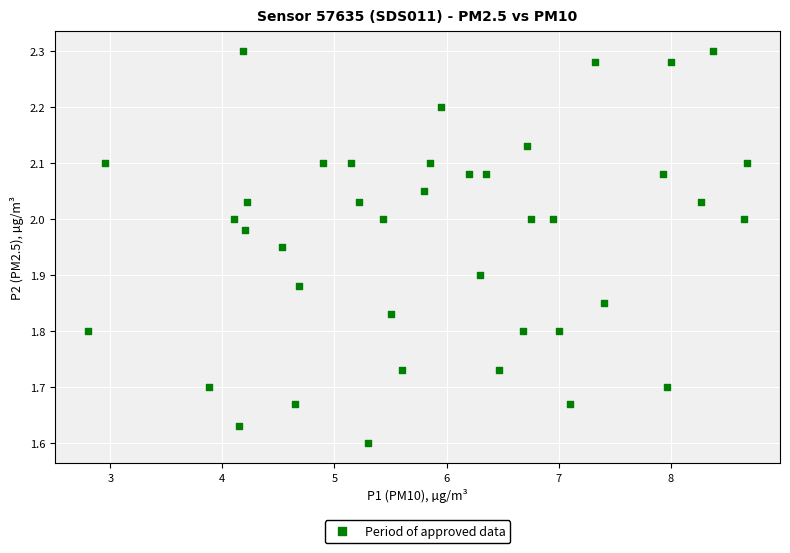

What is the range of Y values (max minus min)?

0.7